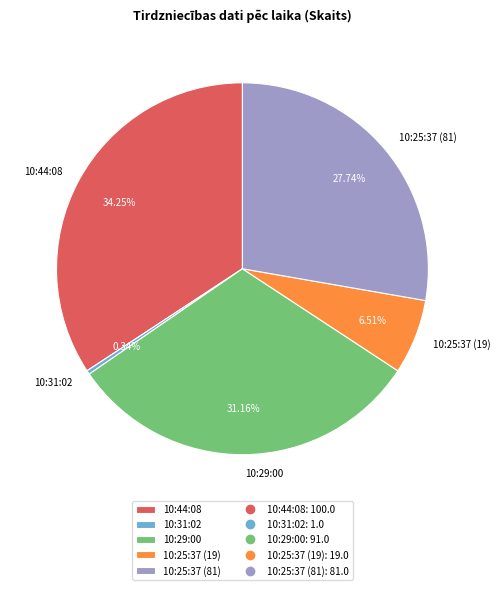

True or false: 10:29:00 accounts for 31% of the total.

True